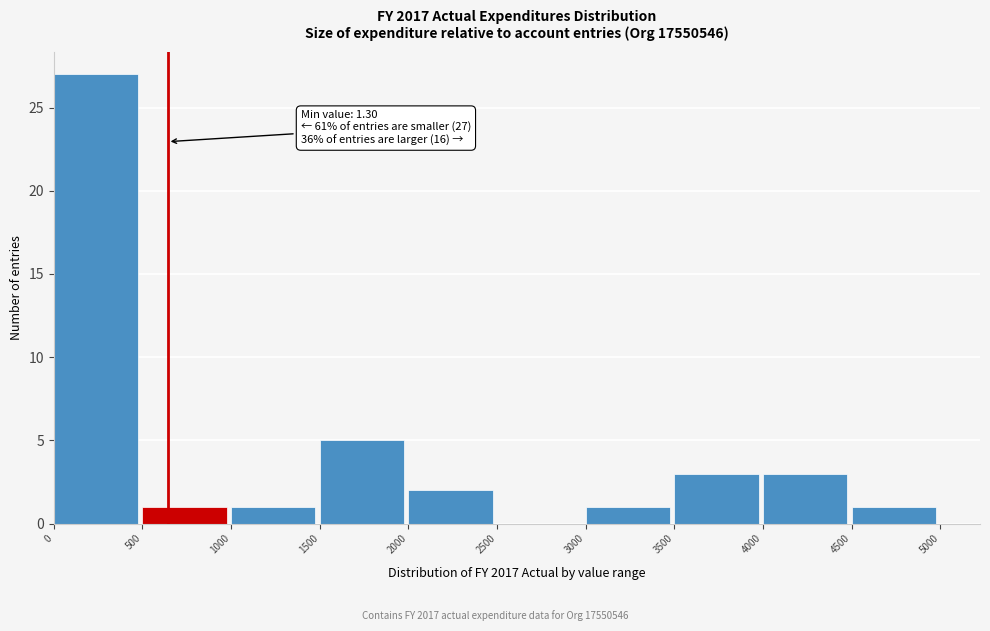

Over which range of the x-axis is the bar tallest?

0 to 500